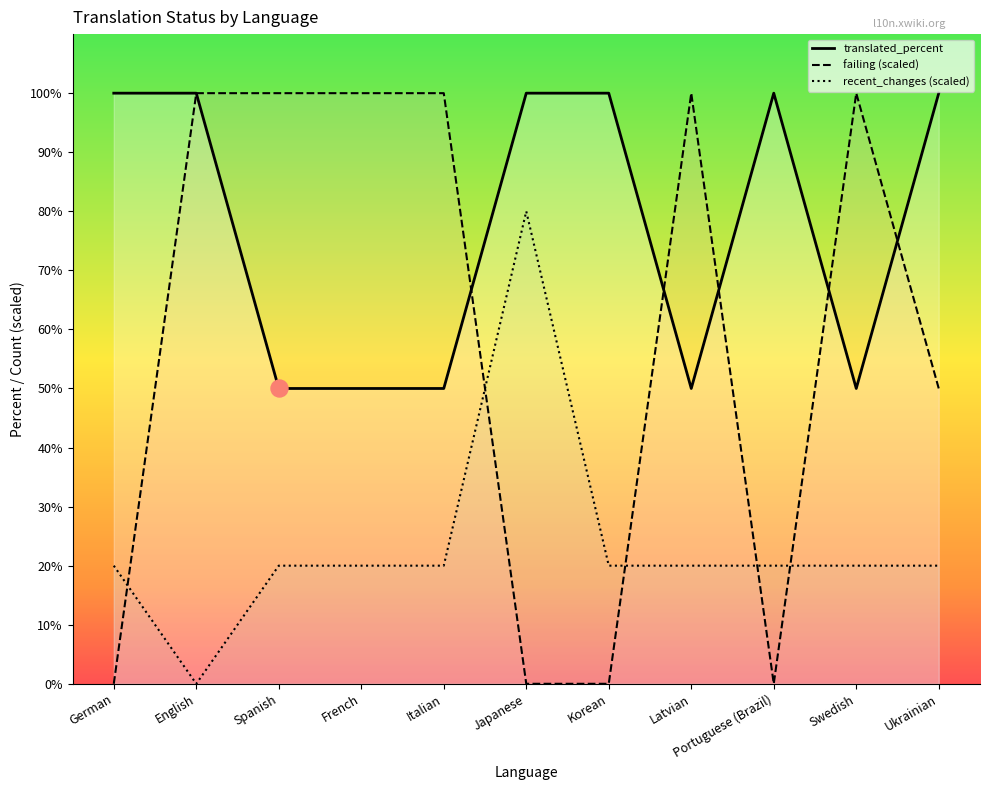

At which category is the sum across all series the highest?

English